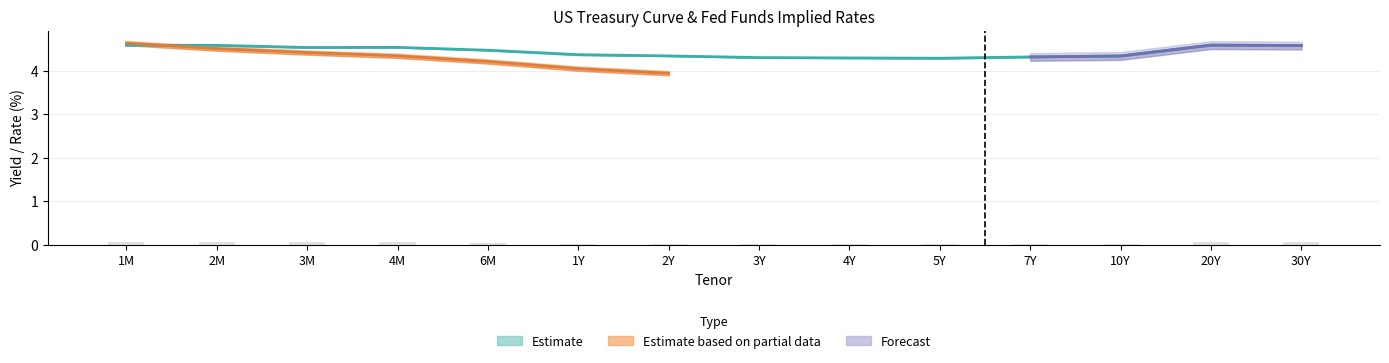

At which label is Mid closest to 0?

5Y